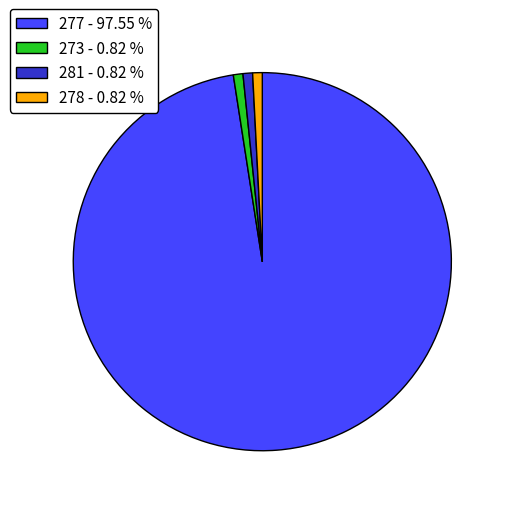

Between 277 - 97.55 % and 273 - 0.82 %, which is larger?

277 - 97.55 %